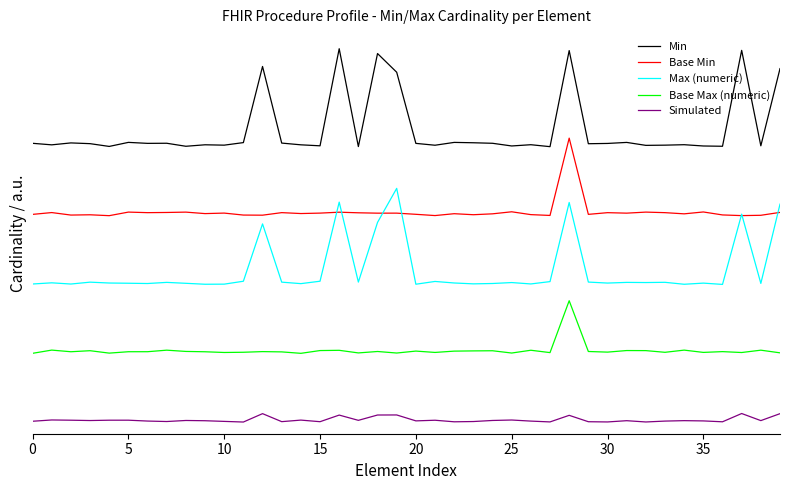

Is this an area chart (filled region under the line)?

No